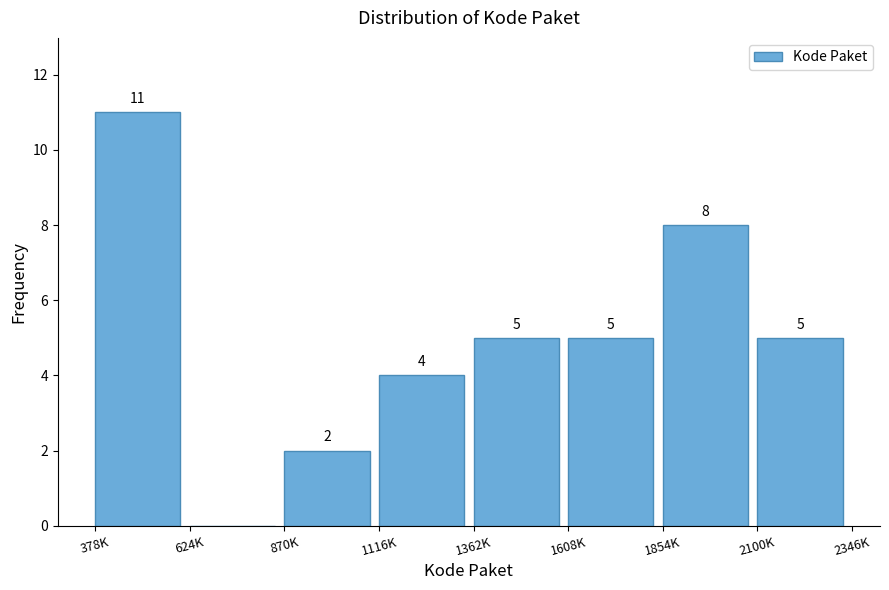

Reading right to left, what are all the values shown in this chart?

2100K=5	1854K=8	1608K=5	1362K=5	1116K=4	870K=2	624K=0	378K=11